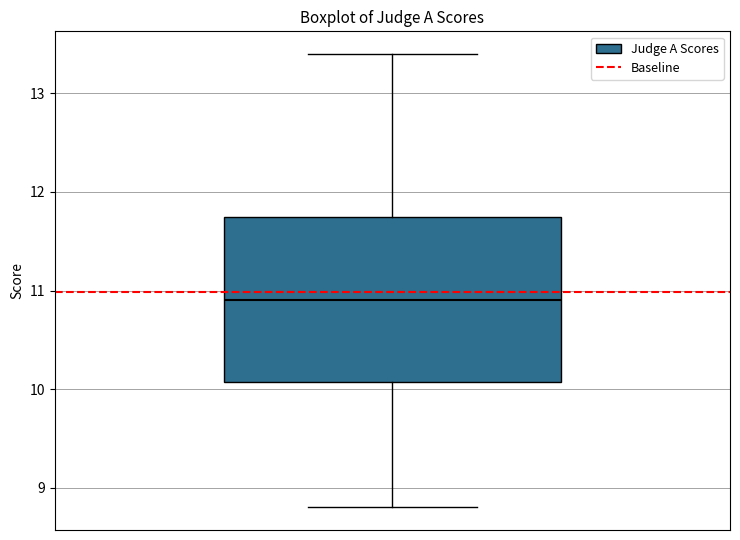

Read this box plot against the y-axis: the position of the median line, the range covered by the box, and the ends of both whiskers. The values are not printed on the chart, so give them approximately, as read against the axis.

median 10.9, box 10.1 to 11.8, whiskers 8.8 to 13.4